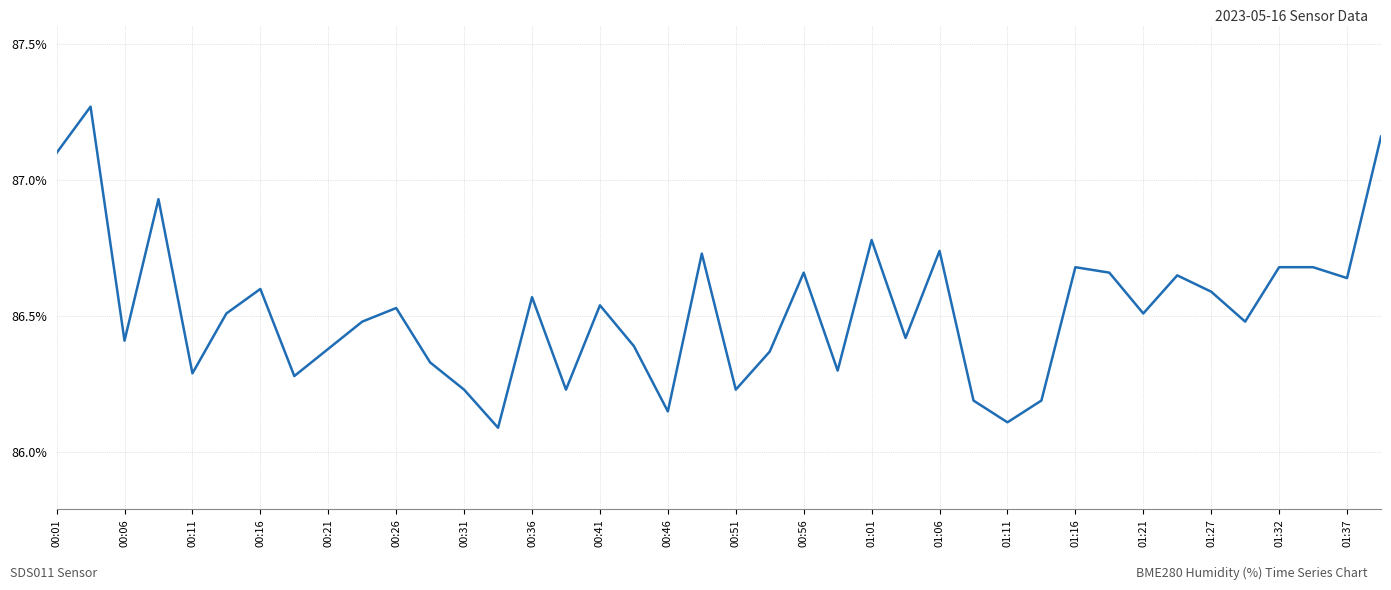

What is the smallest value displayed?

86.1